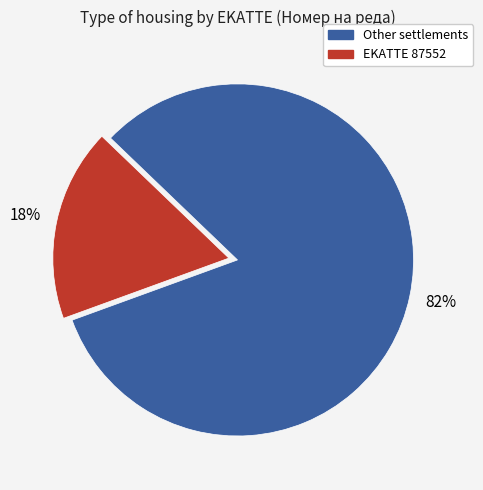

How many segments does this pie chart have?

2